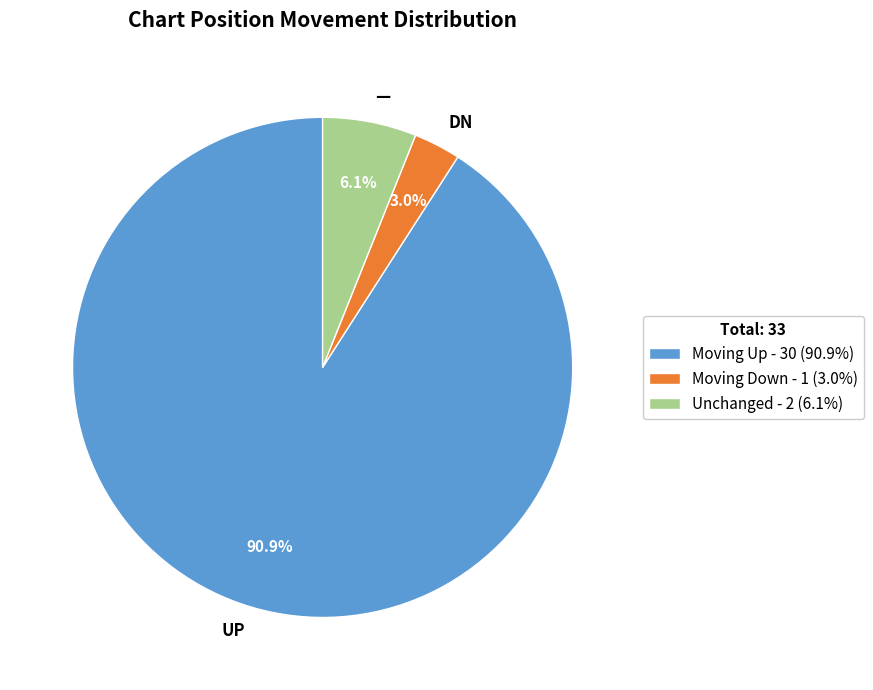

Does any single category account for the majority?

Yes